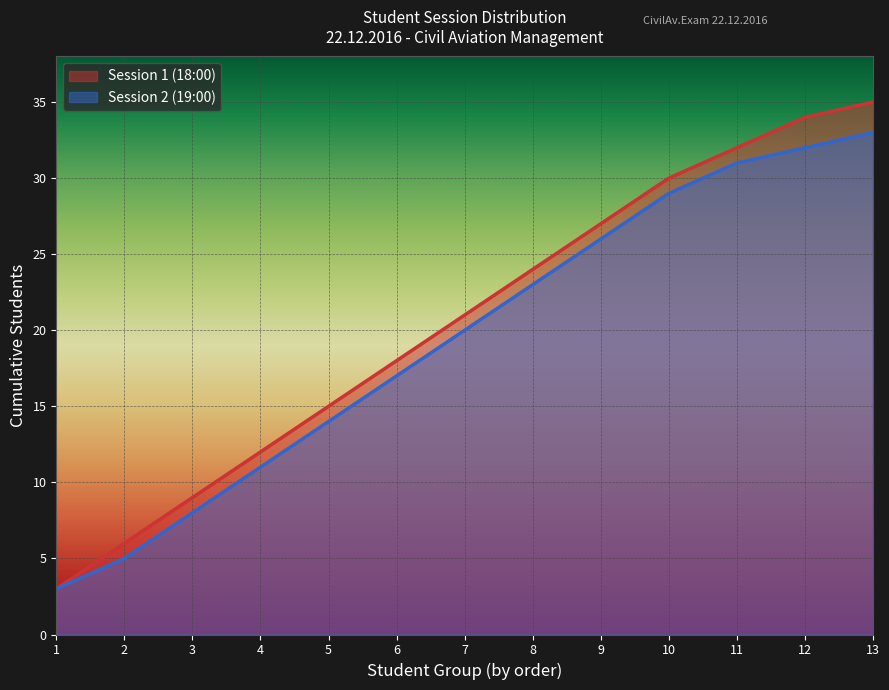

Rank the series at 12 from lowest to highest value.

Session 2 (19:00), Session 1 (18:00)